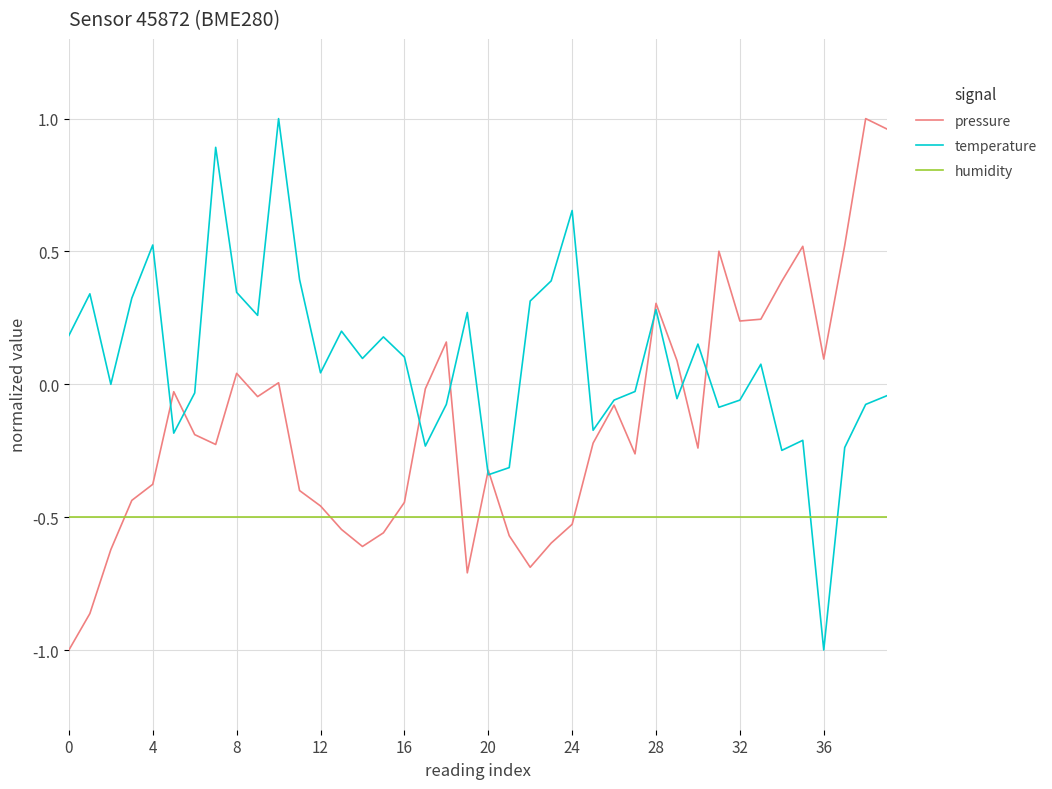

Does the chart display data point markers on the line(s)?

No